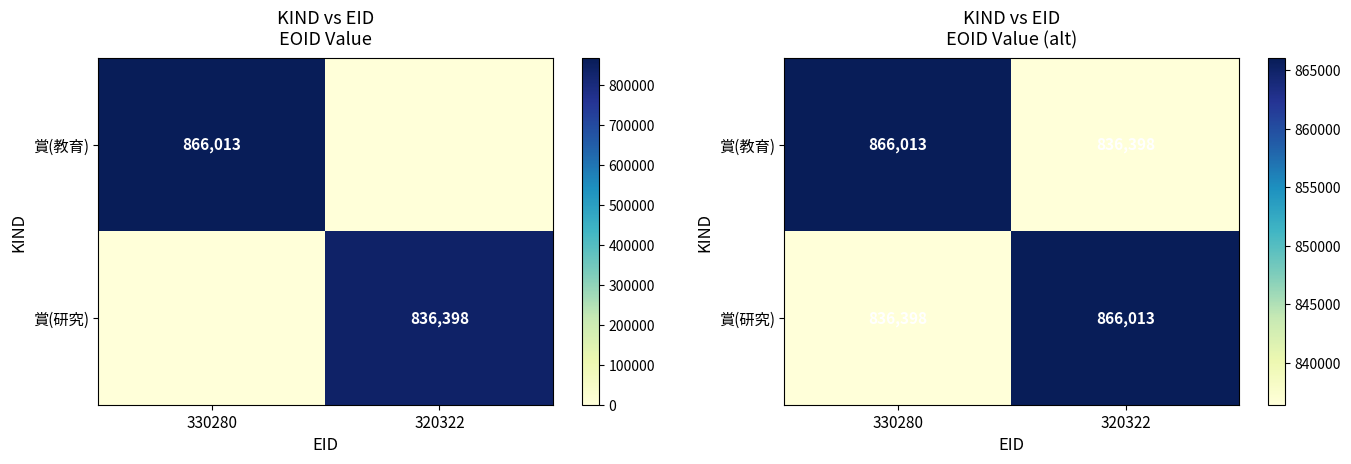

What is the lowest value of the 賞(教育) series?

836398